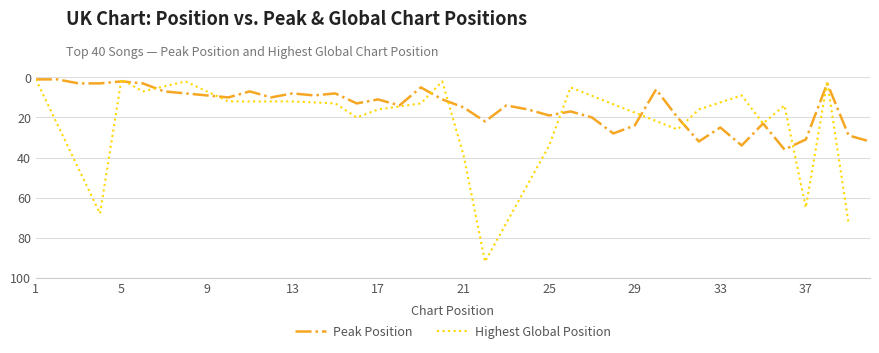

Is this an area chart (filled region under the line)?

No